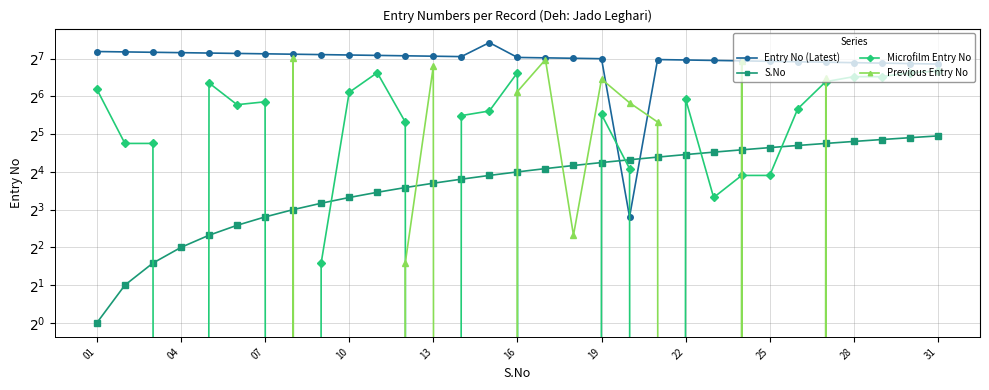

Reading left to right, list all the values displayed in this chart.

Entry No (Latest): 146	145	144	143	142	141	140	139	138	137	136	135	134	133	172	131	130	129	128	7	126	125	124	123	122	121	120	119	118	117	116
S.No: 1	2	3	4	5	6	7	8	9	10	11	12	13	14	15	16	17	18	19	20	21	22	23	24	25	26	27	28	29	30	31
Microfilm Entry No: 73	27	27	0	82	55	58	0	3	69	99	40	0	45	49	99	0	0	46	17	0	61	10	15	15	51	84	92	92	99	102
Previous Entry No: 0	0	0	0	0	0	0	130	0	0	0	3	111	0	0	70	126	5	88	57	40	0	0	122	0	0	89	0	0	0	0